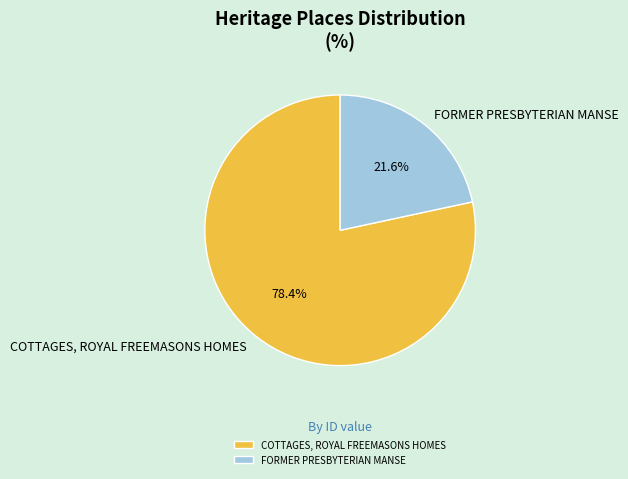

Is there a majority slice in this chart?

Yes